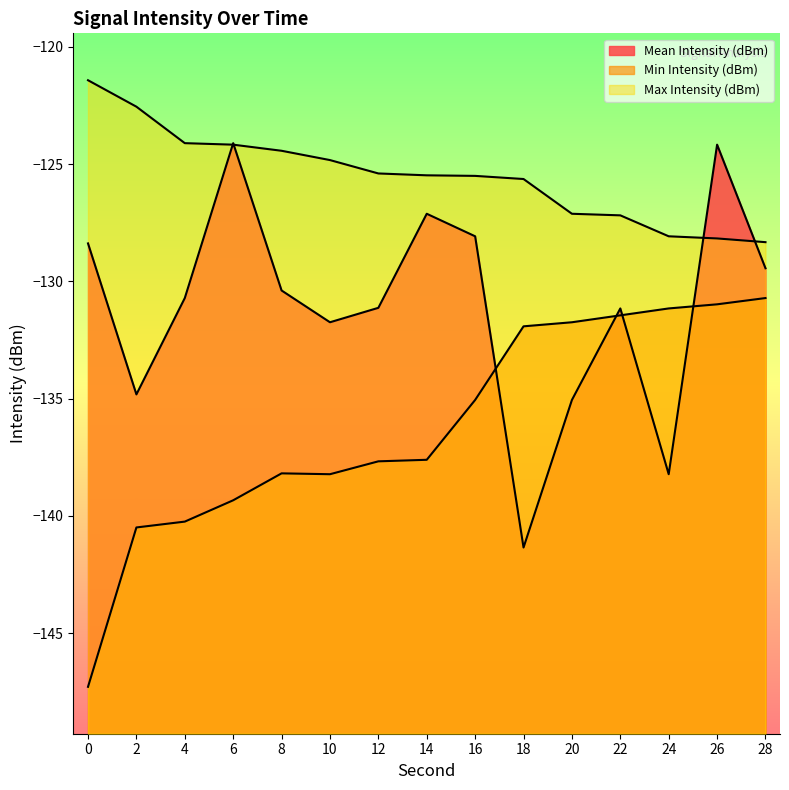

True or false: Mean Intensity (dBm) has more than 0 interior local peaks.

True